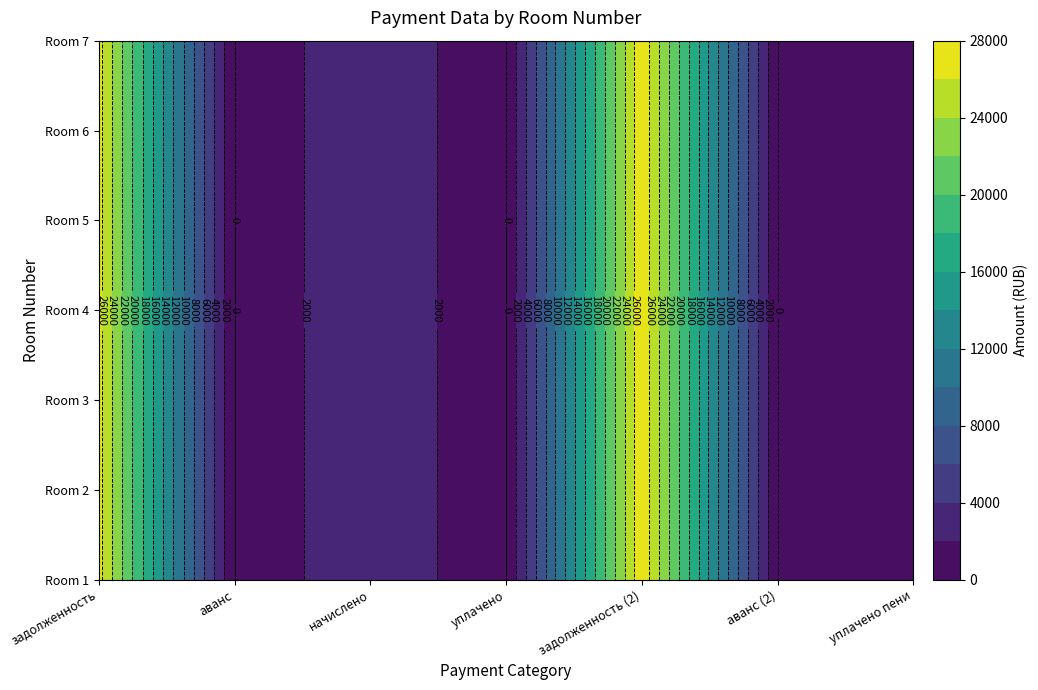

What is the difference between the maximum and minimum values in the 5 series?

27499.0